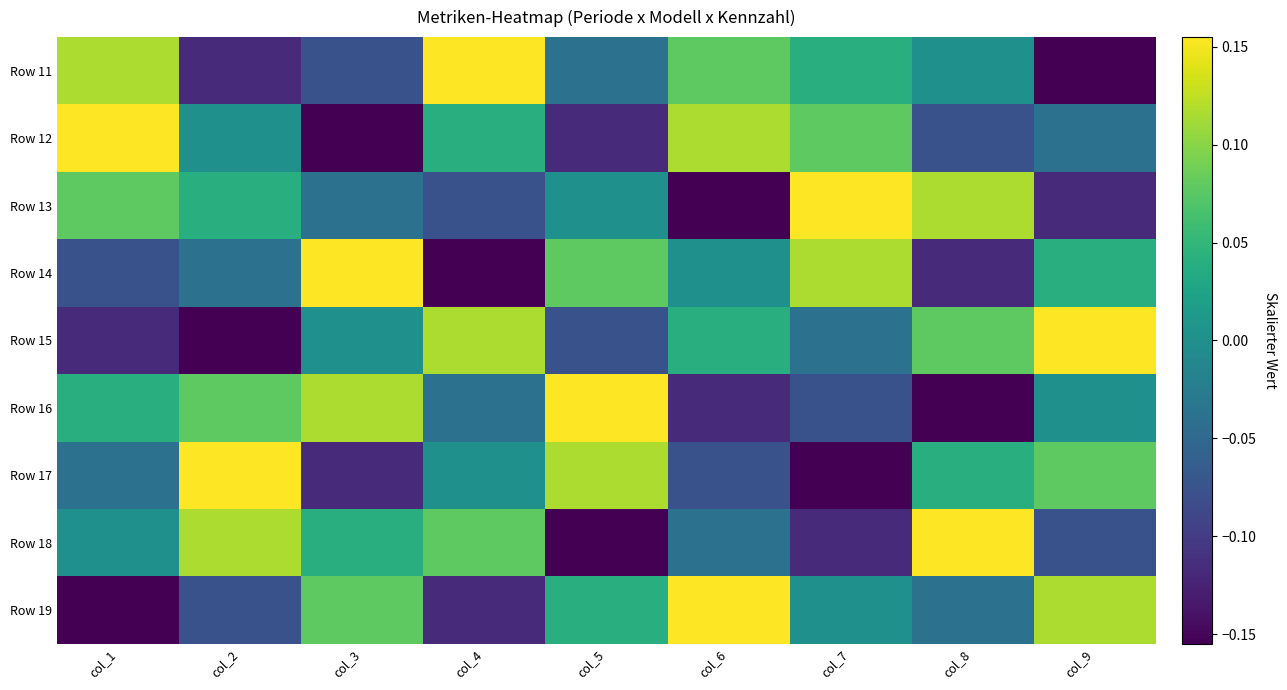

What is the difference between the highest and lowest values at col_2?

0.3